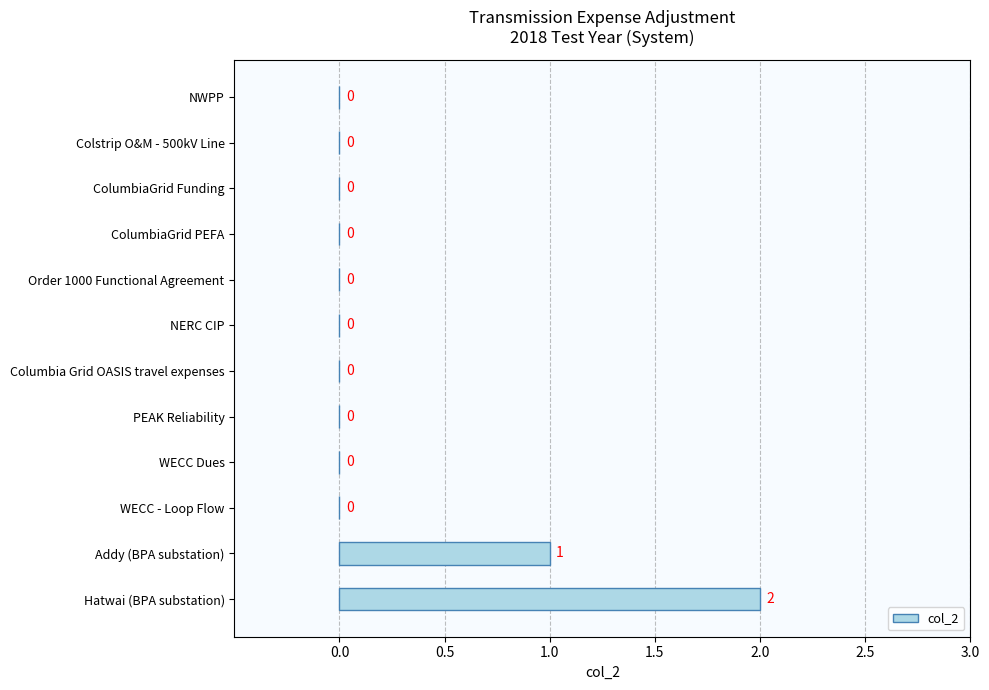

Reading top to bottom, extract all data points from this chart.

NWPP=0	Colstrip O&M - 500kV Line=0	ColumbiaGrid Funding=0	ColumbiaGrid PEFA=0	Order 1000 Functional Agreement=0	NERC CIP=0	Columbia Grid OASIS travel expenses=0	PEAK Reliability=0	WECC Dues=0	WECC - Loop Flow=0	Addy (BPA substation)=1	Hatwai (BPA substation)=2